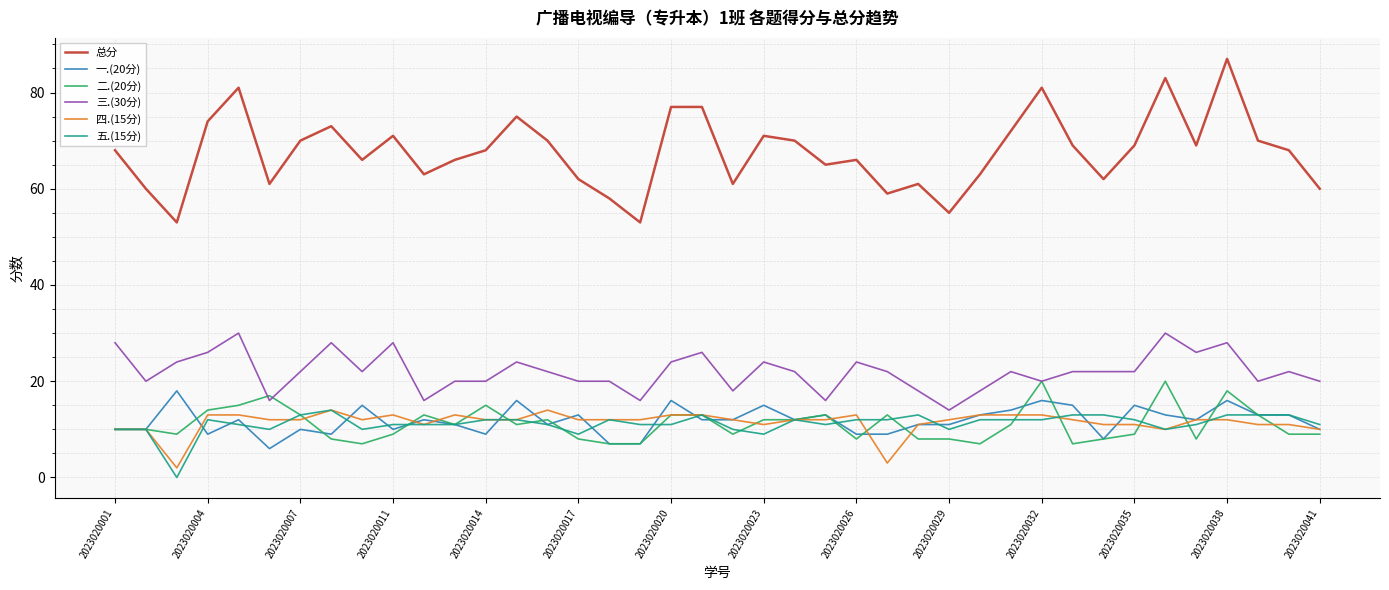

True or false: 五.(15分) and 三.(30分) cross at least once.

False